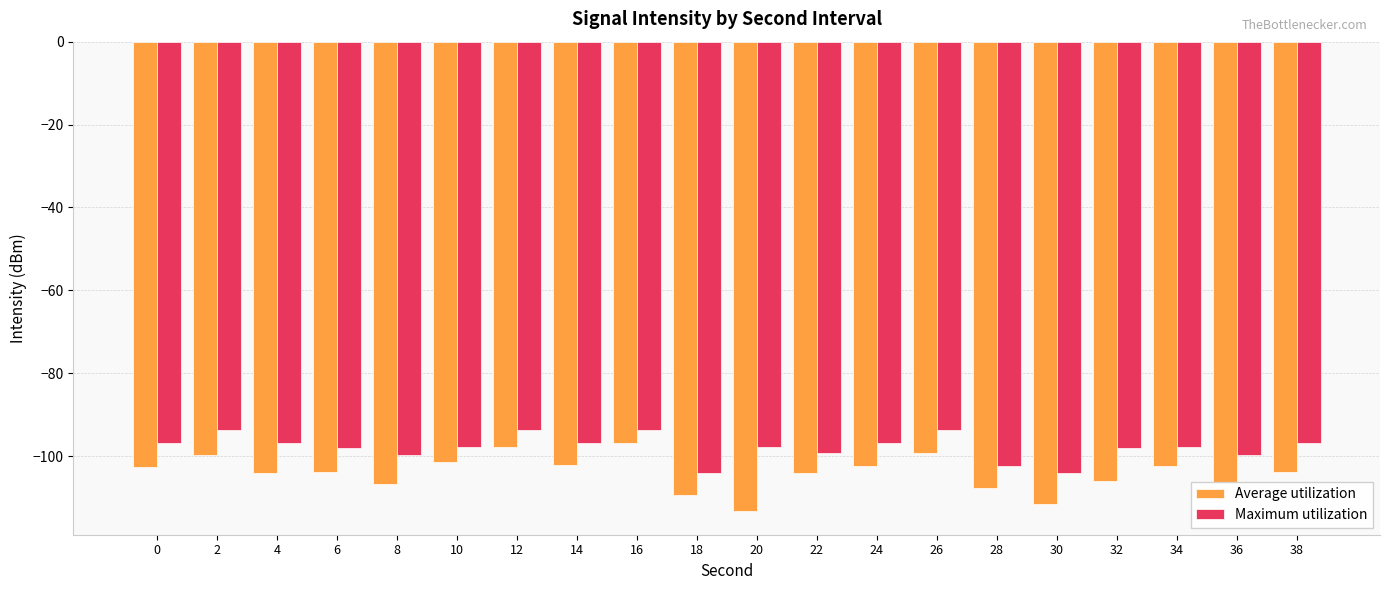

Between 8 and 14, which series saw the biggest shift?

Average utilization